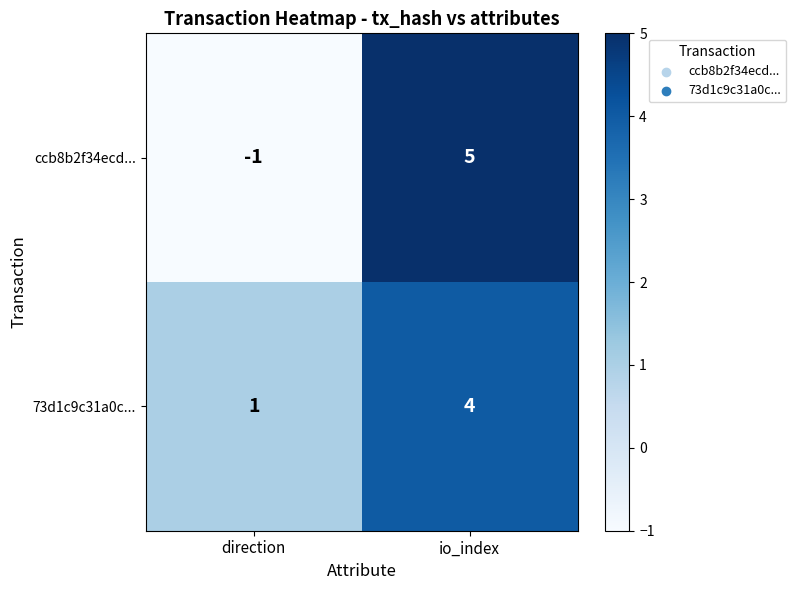

What is the greatest value displayed?

5